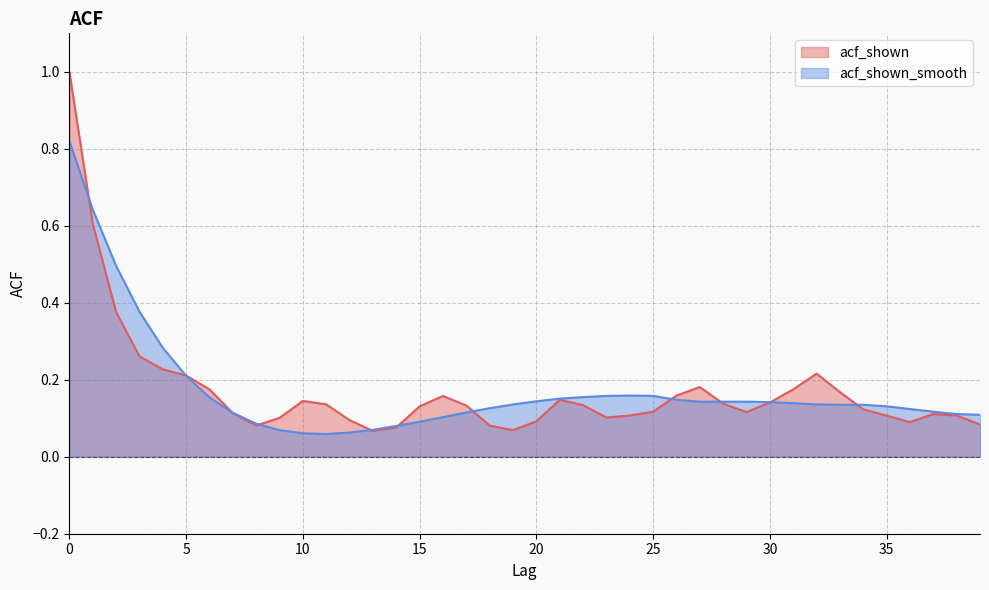

Reading left to right, what are all the values shown in this chart?

acf_shown: 0=1.0	1=0.6	2=0.4	3=0.3	4=0.2	5=0.2	6=0.2	7=0.1	8=0.1	9=0.1	10=0.1	11=0.1	12=0.1	13=0.1	14=0.1	15=0.1	16=0.2	17=0.1	18=0.1	19=0.1	20=0.1	21=0.1	22=0.1	23=0.1	24=0.1	25=0.1	26=0.2	27=0.2	28=0.1	29=0.1	30=0.1	31=0.2	32=0.2	33=0.2	34=0.1	35=0.1	36=0.1	37=0.1	38=0.1	39=0.1
acf_shown_smooth: 0=0.8	1=0.6	2=0.5	3=0.4	4=0.3	5=0.2	6=0.2	7=0.1	8=0.1	9=0.1	10=0.1	11=0.1	12=0.1	13=0.1	14=0.1	15=0.1	16=0.1	17=0.1	18=0.1	19=0.1	20=0.1	21=0.2	22=0.2	23=0.2	24=0.2	25=0.2	26=0.1	27=0.1	28=0.1	29=0.1	30=0.1	31=0.1	32=0.1	33=0.1	34=0.1	35=0.1	36=0.1	37=0.1	38=0.1	39=0.1